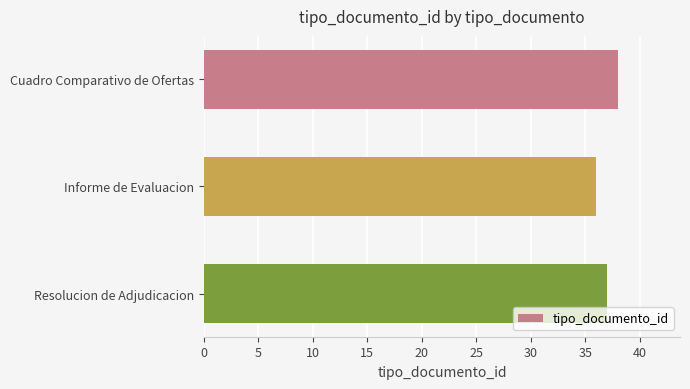

Rank the categories by value from lowest to highest.

Informe de Evaluacion, Resolucion de Adjudicacion, Cuadro Comparativo de Ofertas